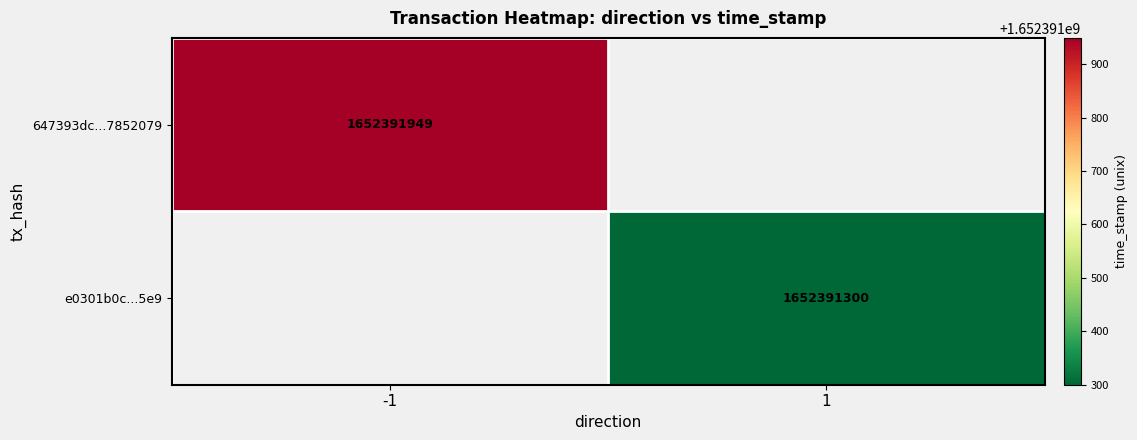

List the series in order of their peak value, highest first.

647393dc95299995f0b91442dd1a68ed7852079, e0301b0c1d88a277ae8e9342353f63c73fae5e9